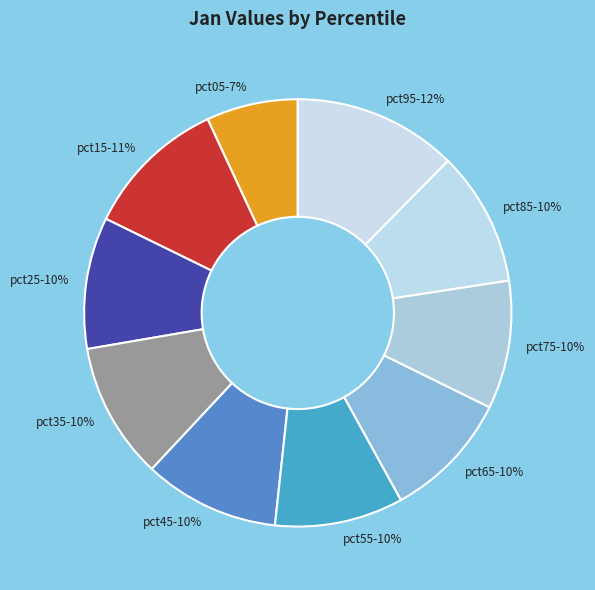

Which has a higher value, pct15 or pct75?

pct15